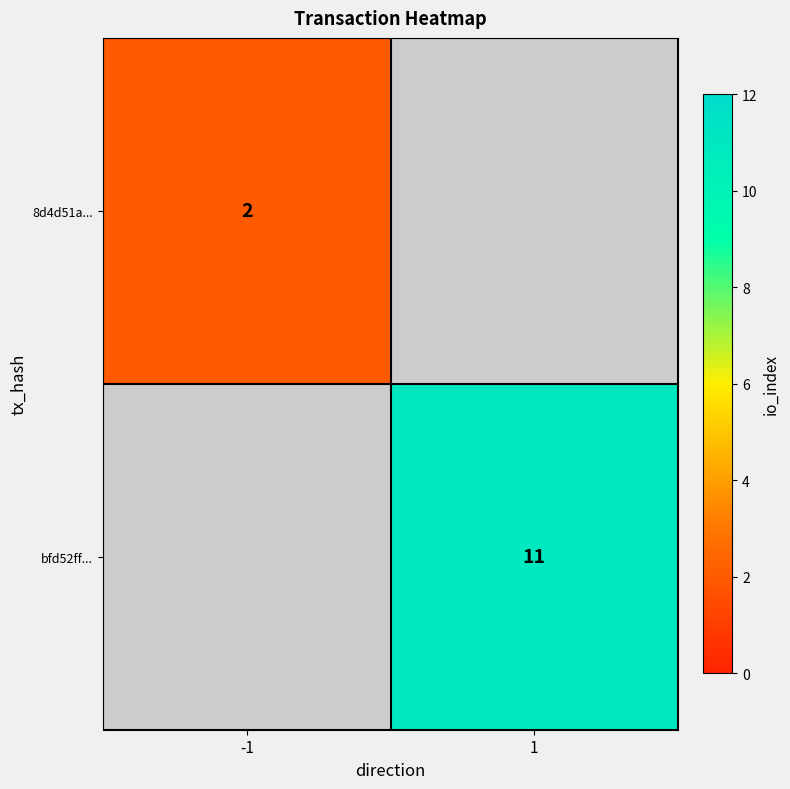

Which label corresponds to the largest value in the chart?

1